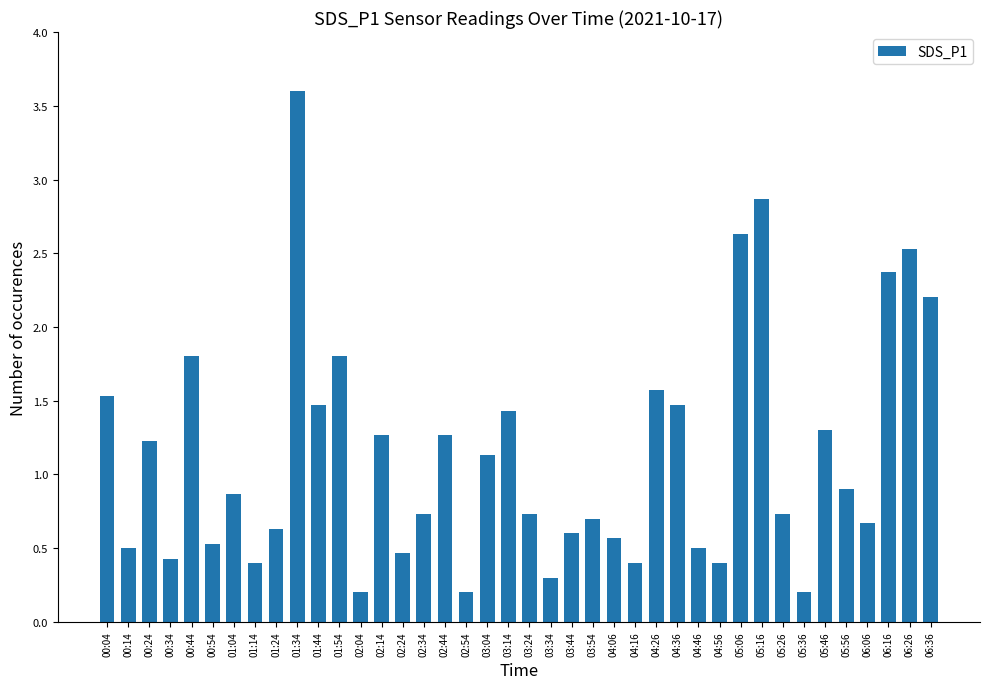

The value at 04:36 is 1.5. True or false?

True